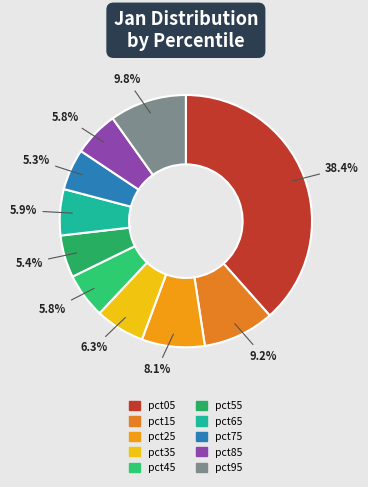

Which slice is the smallest?

pct75